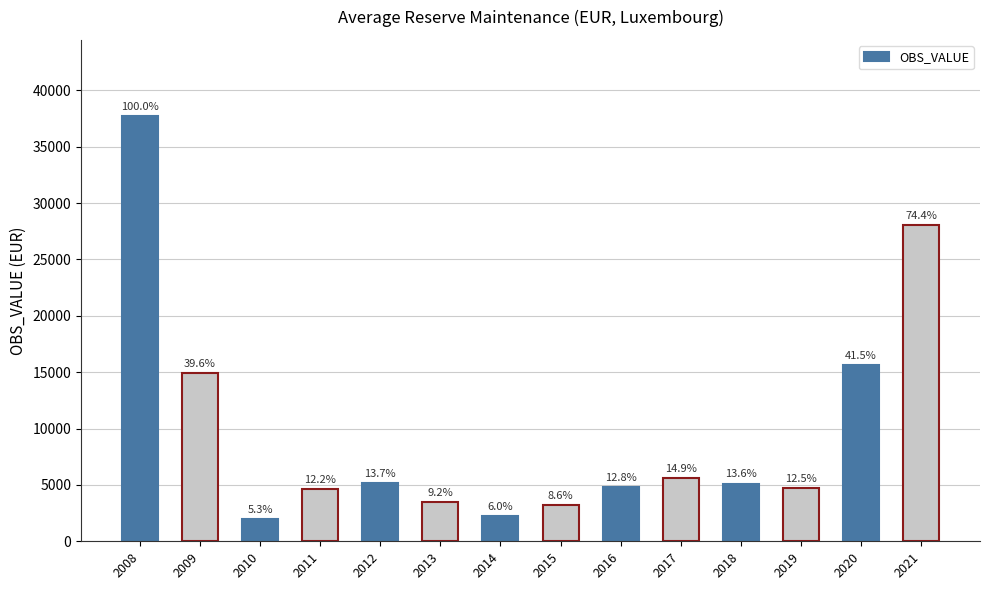

Which label corresponds to the largest value in the chart?

2008